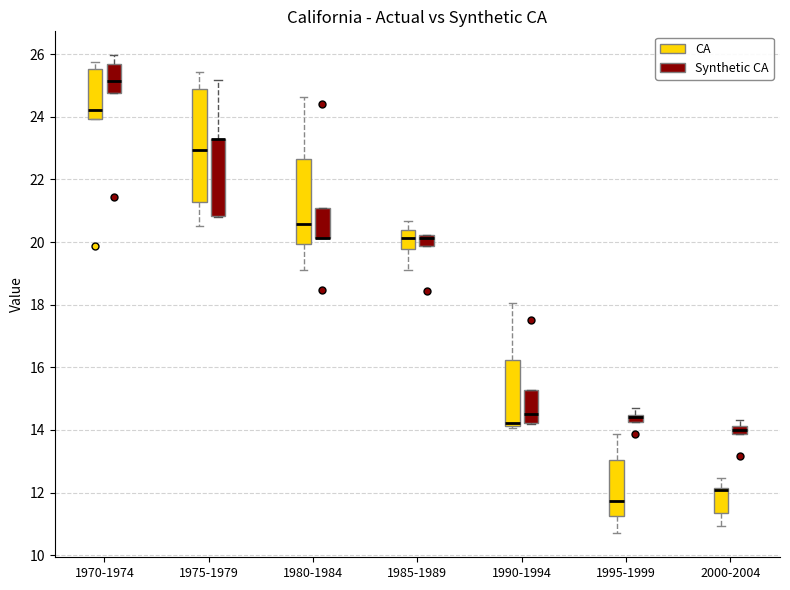

Where is the lower edge of the box for 1980-1984 (CA) on the y-axis? The values are not printed on the chart, so give them approximately, as read against the axis.

20.0